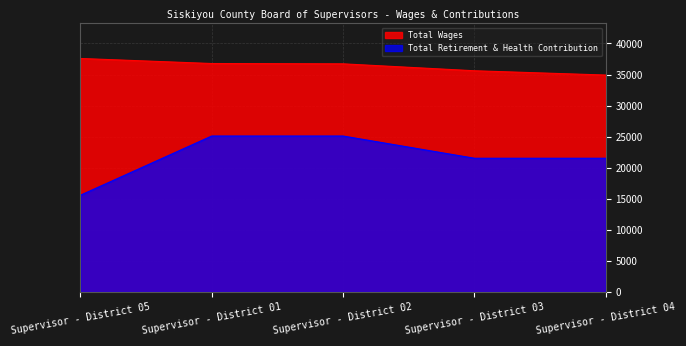

Is it true that Total Retirement & Health Contribution equals 5390 at Supervisor - District 03?

False